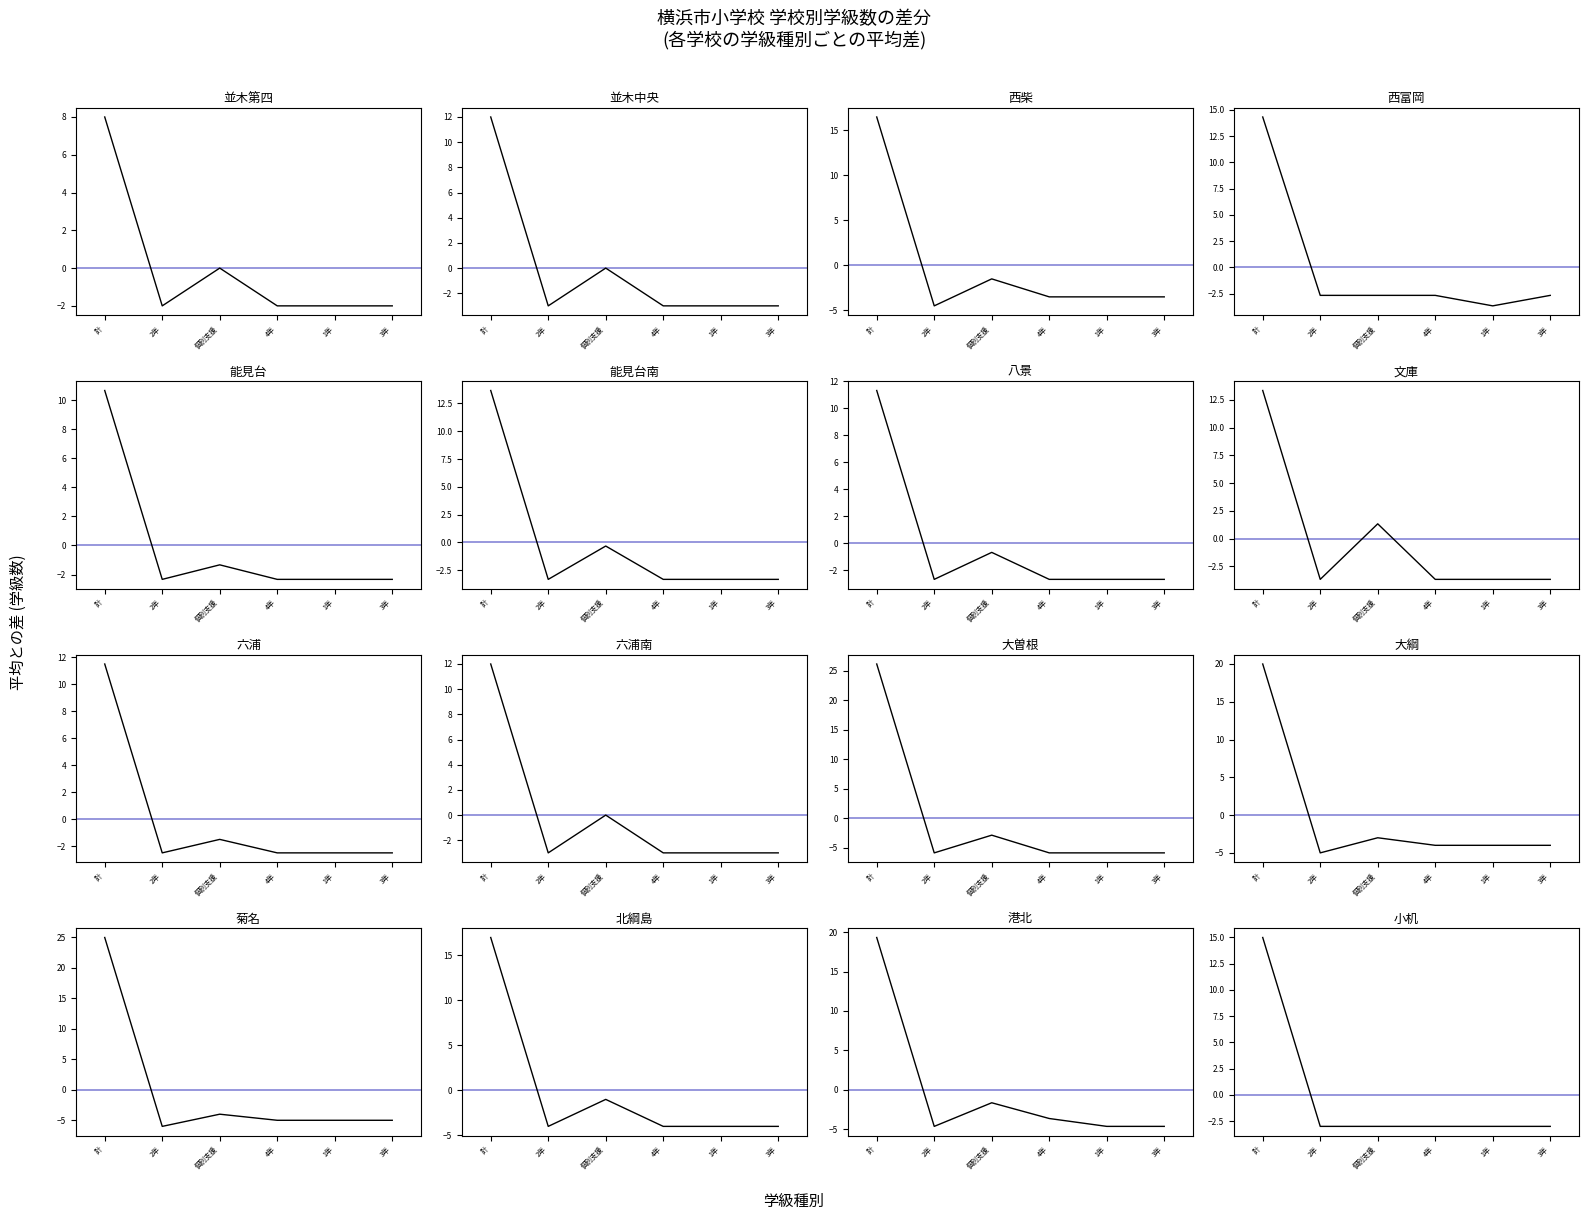

What is the label of the 2nd point from the right?

1年